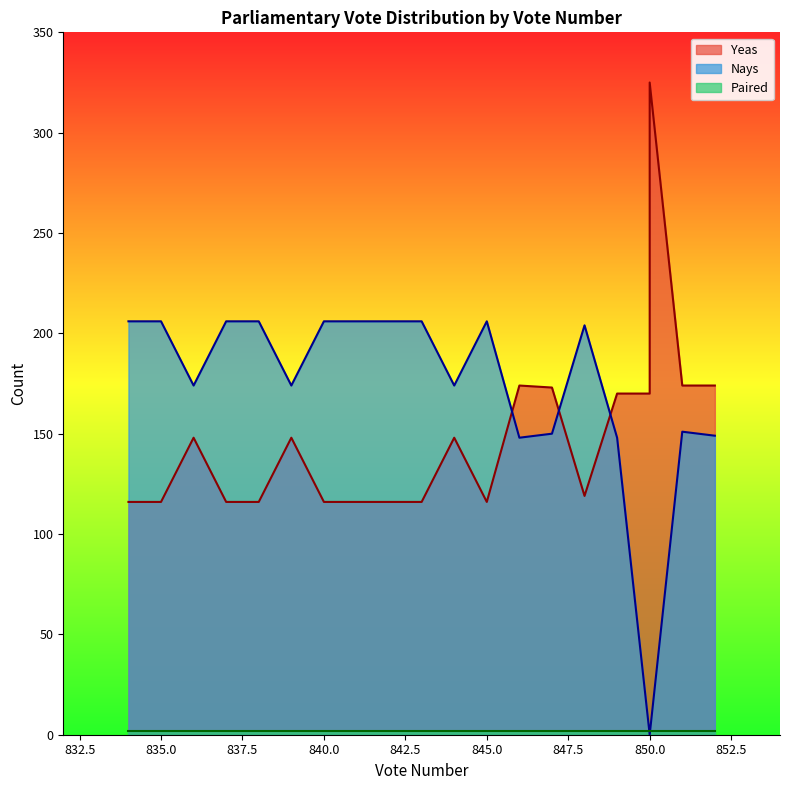

Rank the series by their maximum value, from highest to lowest.

Yeas, Nays, Paired